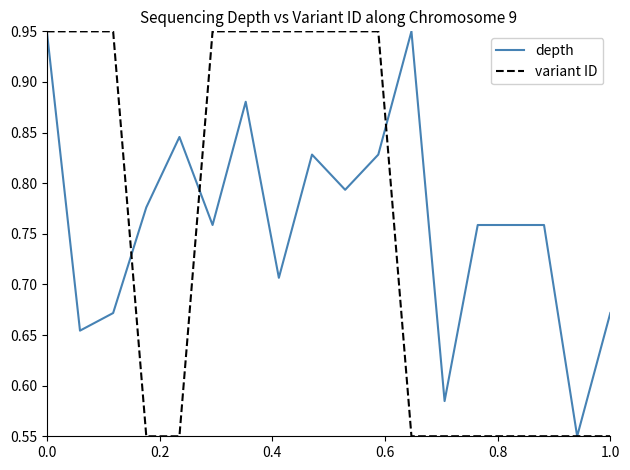

After their last crossing, which series has the higher values: depth or variant ID?

depth